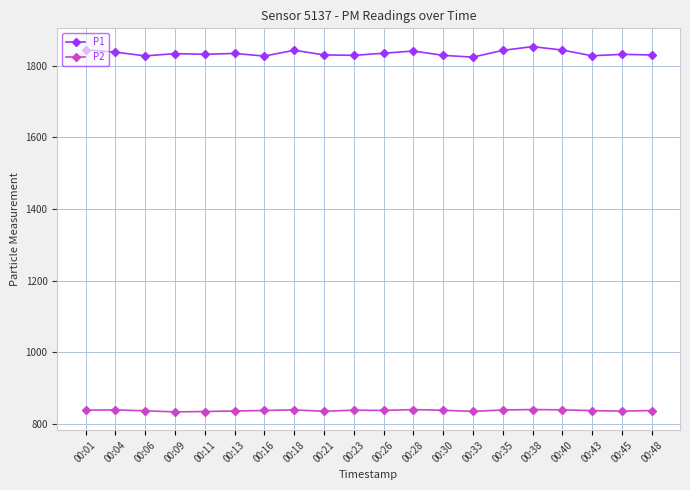

True or false: P1 and P2 intersect in this chart.

False